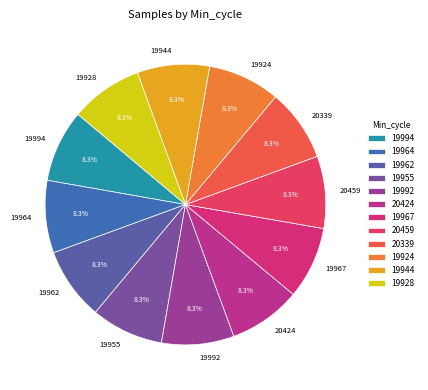

To the nearest percent, what percentage of the pie is 20459?

8%